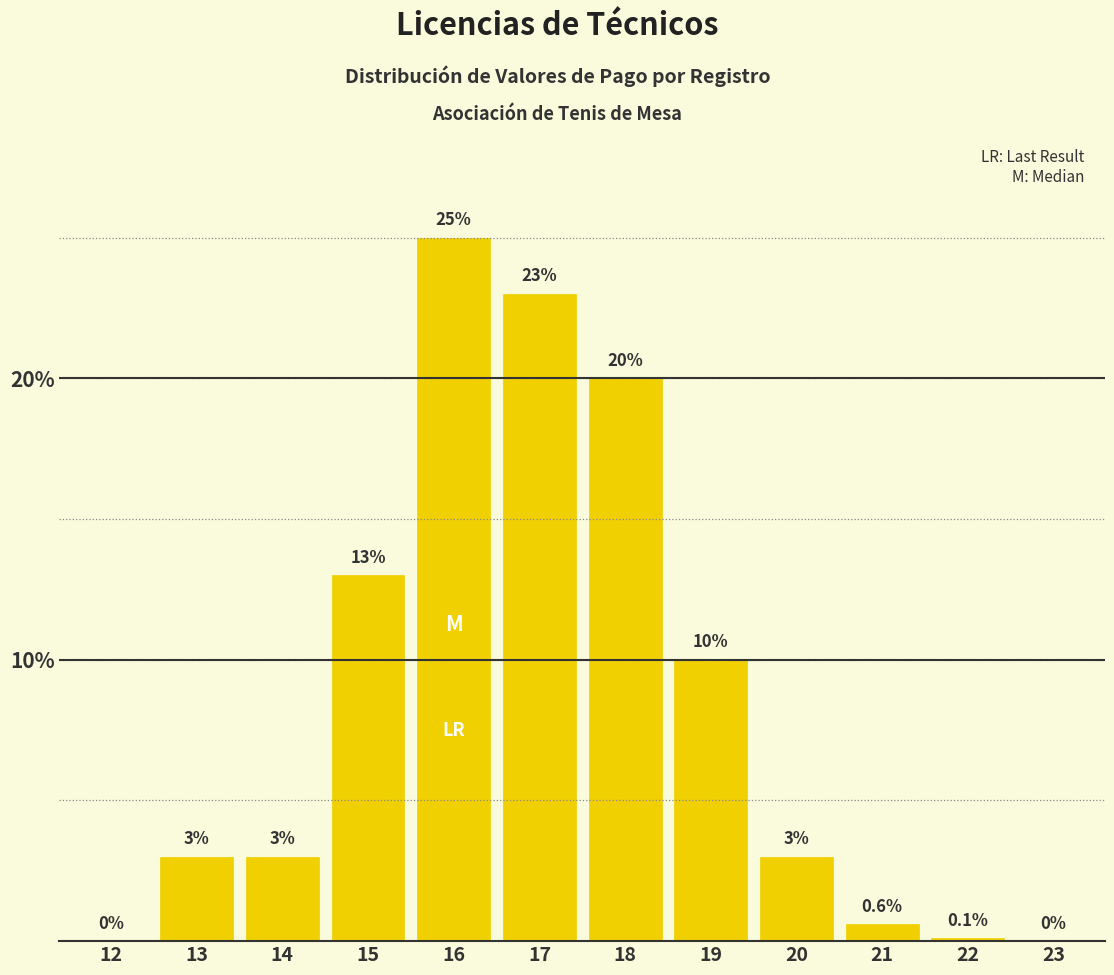

Reading left to right, extract all data points from this chart.

12=0.0	13=3.0	14=3.0	15=13.0	16=25.0	17=23.0	18=20.0	19=10.0	20=3.0	21=0.6	22=0.1	23=0.0